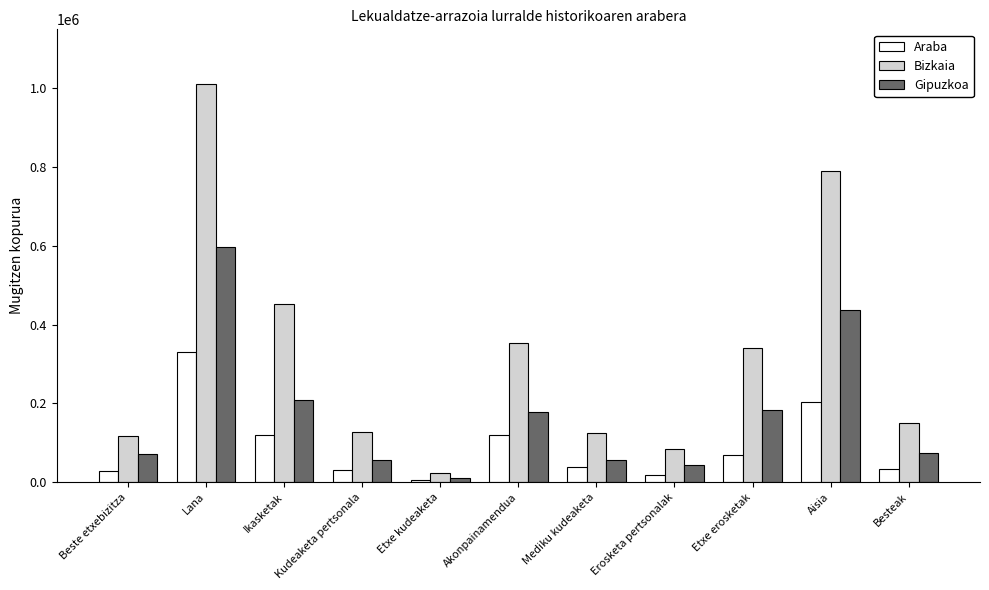

Which series has the largest range (max minus min)?

Bizkaia